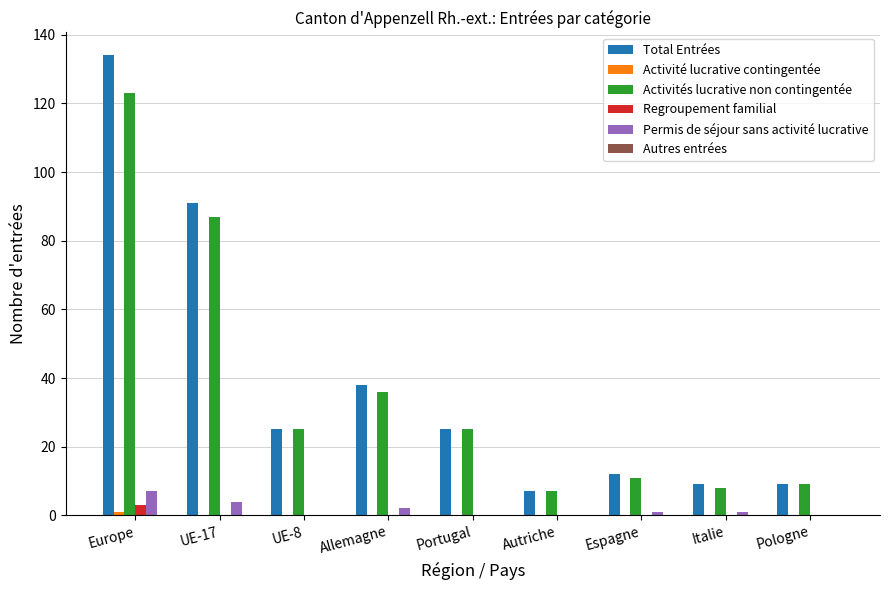

What is the sum of all Permis de séjour sans activité lucrative values?

15